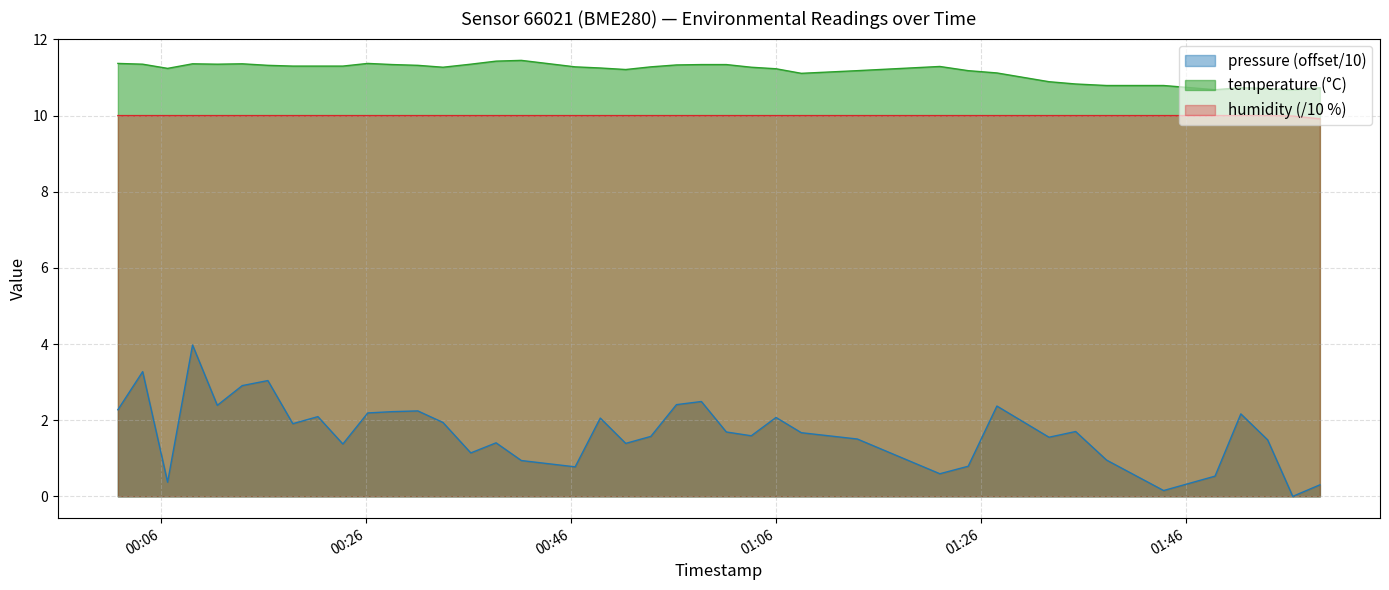

What is the lowest value of the humidity series?

9.9